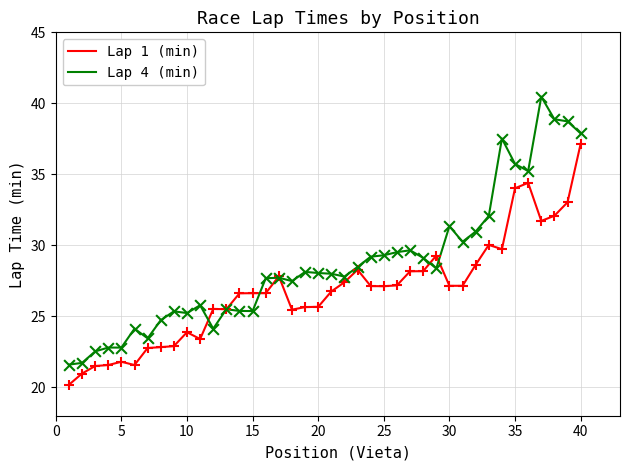

Which series has the largest total across all categories?

Lap 4 (min)